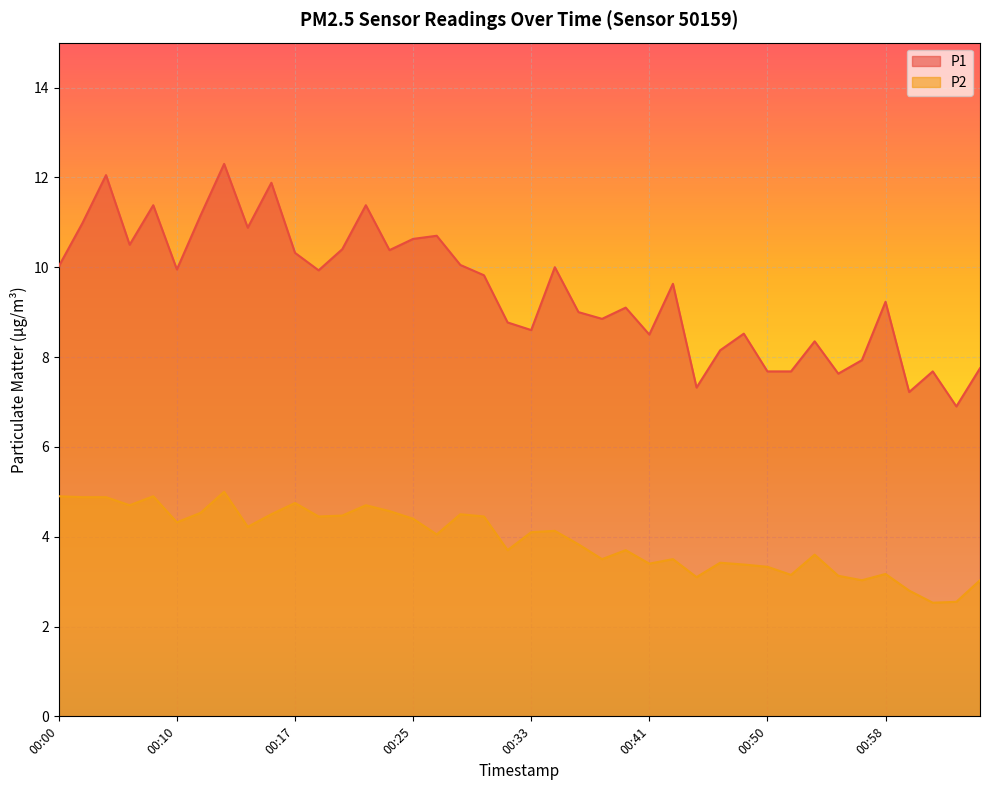

The value of P1 at 00:55 is 13.5. True or false?

False